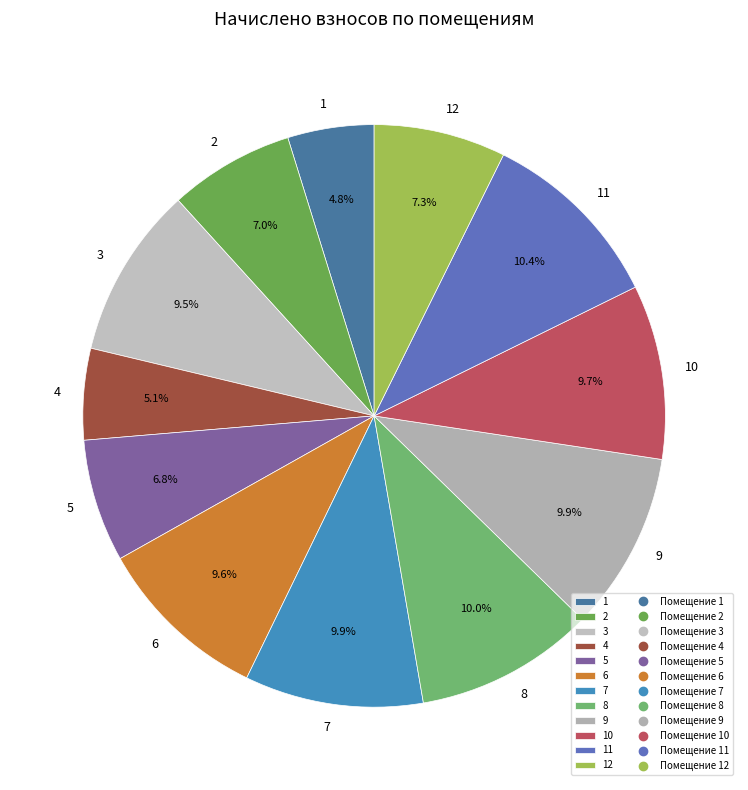

What portion of the pie excludes 10?

90.3%